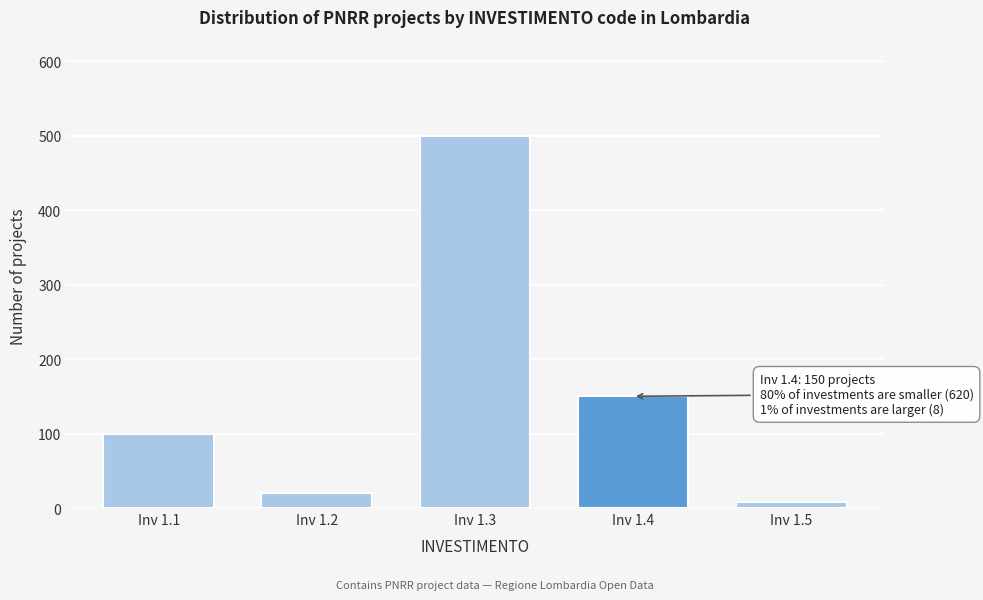

Reading right to left, extract all data points from this chart.

Inv 1.5=8	Inv 1.4=150	Inv 1.3=500	Inv 1.2=20	Inv 1.1=100